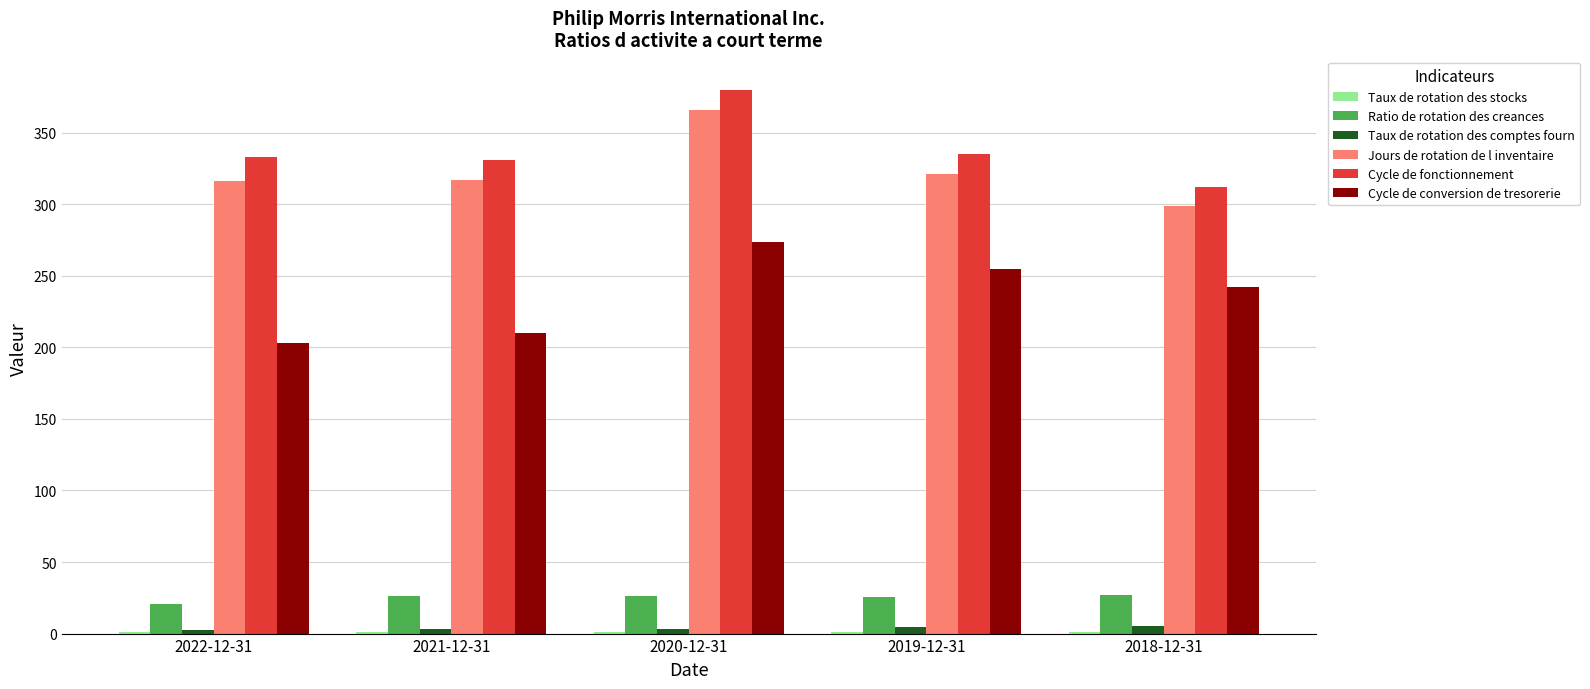

The value of Cycle de fonctionnement at 2020-12-31 is 564.7. True or false?

False